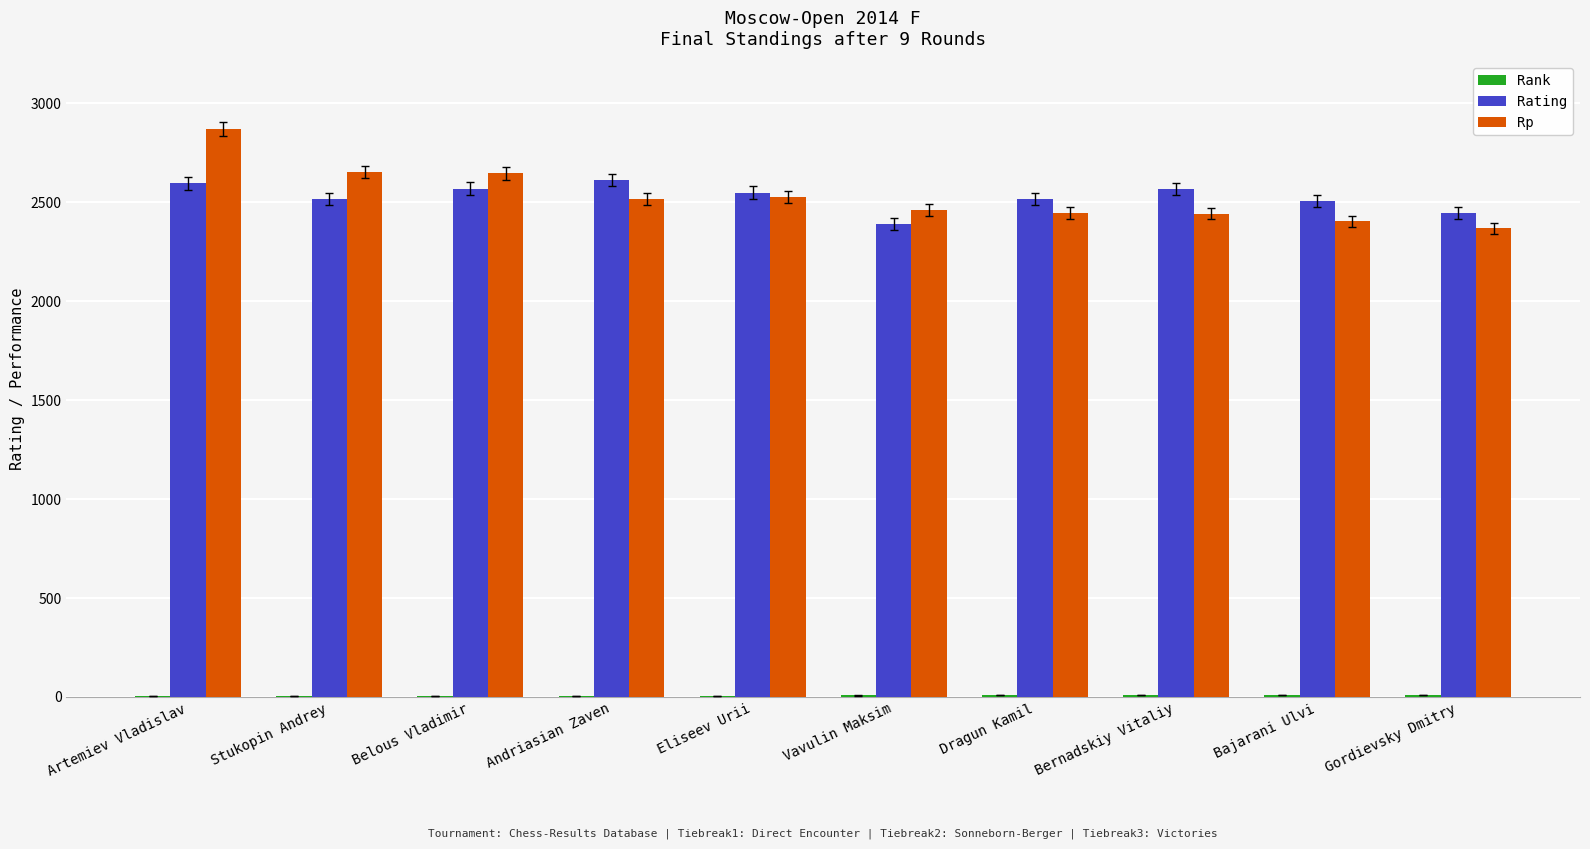

What is the highest value of the Rp series?

2869